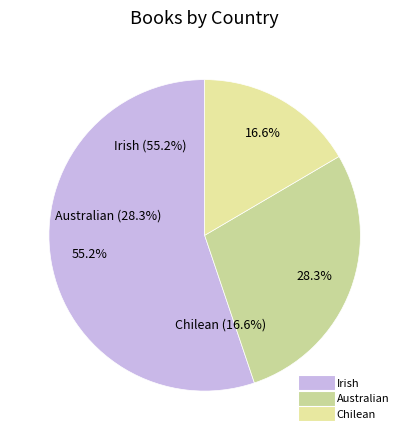

True or false: Irish accounts for 65% of the total.

False